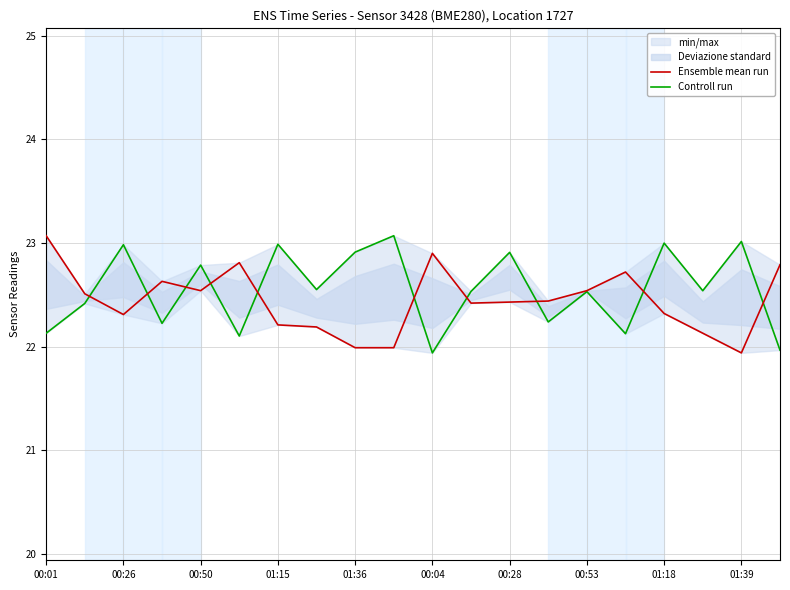

Rank the series by their average value, from highest to lowest.

Controll run, Ensemble mean run